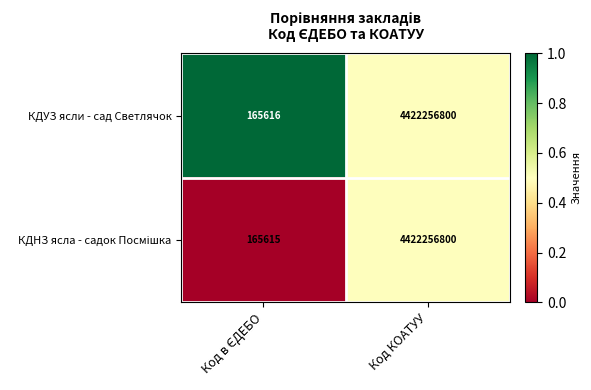

True or false: КДУЗ ясли - сад Светлячок has a value of 4422256800 at Код КОАТУУ.

True